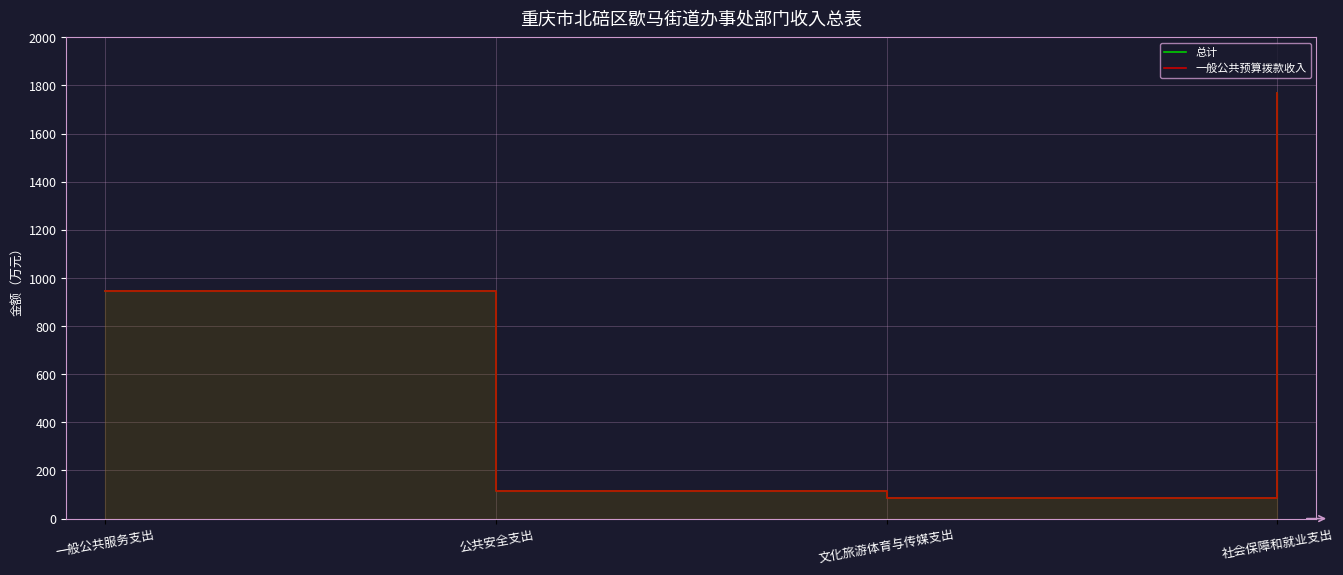

True or false: 一般公共预算拨款收入 and 总计 intersect in this chart.

False